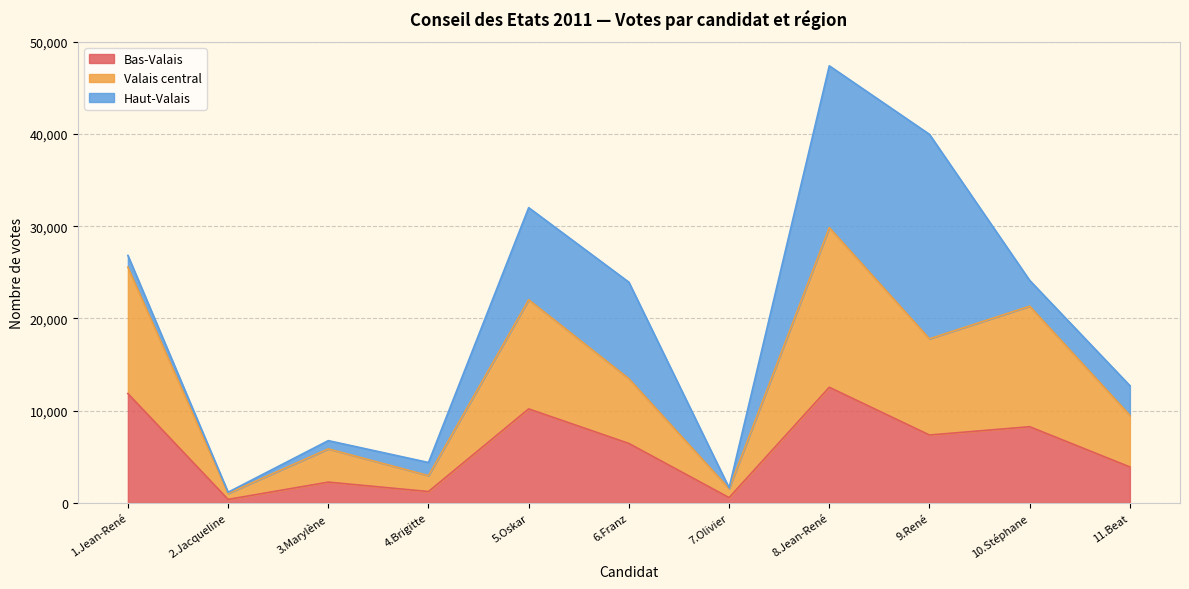

What is the maximum value for Bas-Valais?

12536